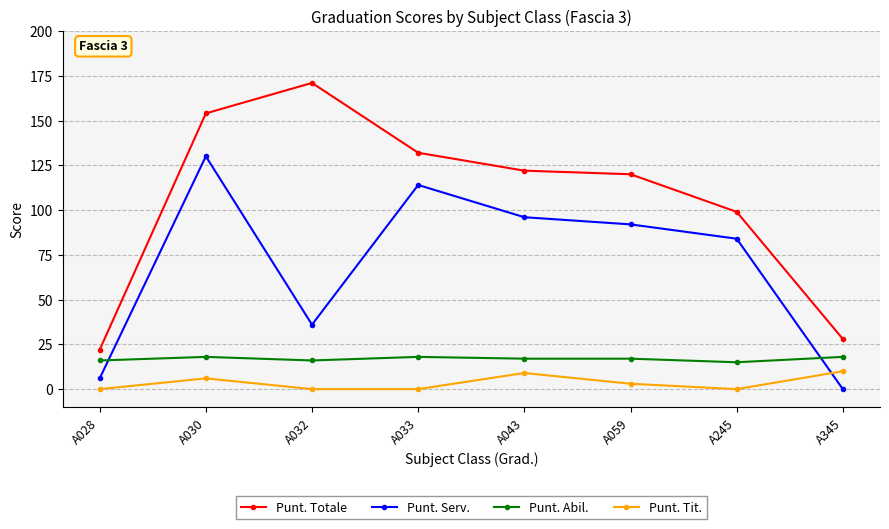

What is the value of the Punt. Serv. point at the 3rd from the left?

36